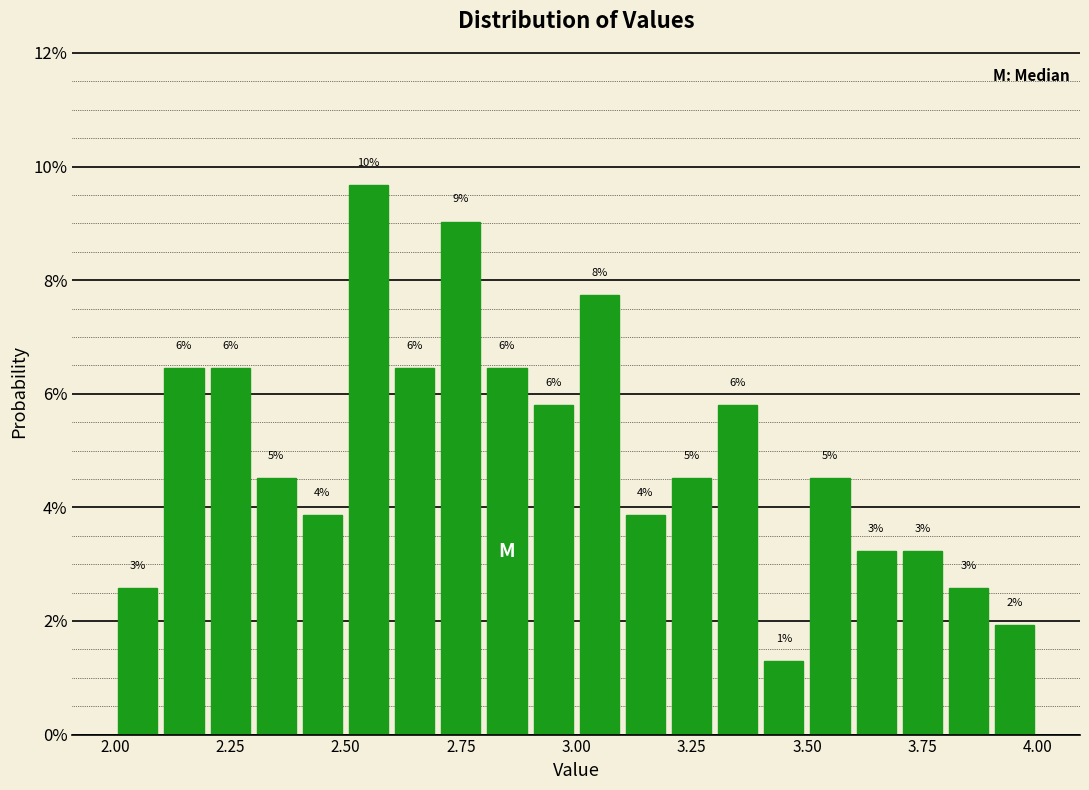

Read against the x-axis, roughly where is the centre of the tallest bar?

2.55